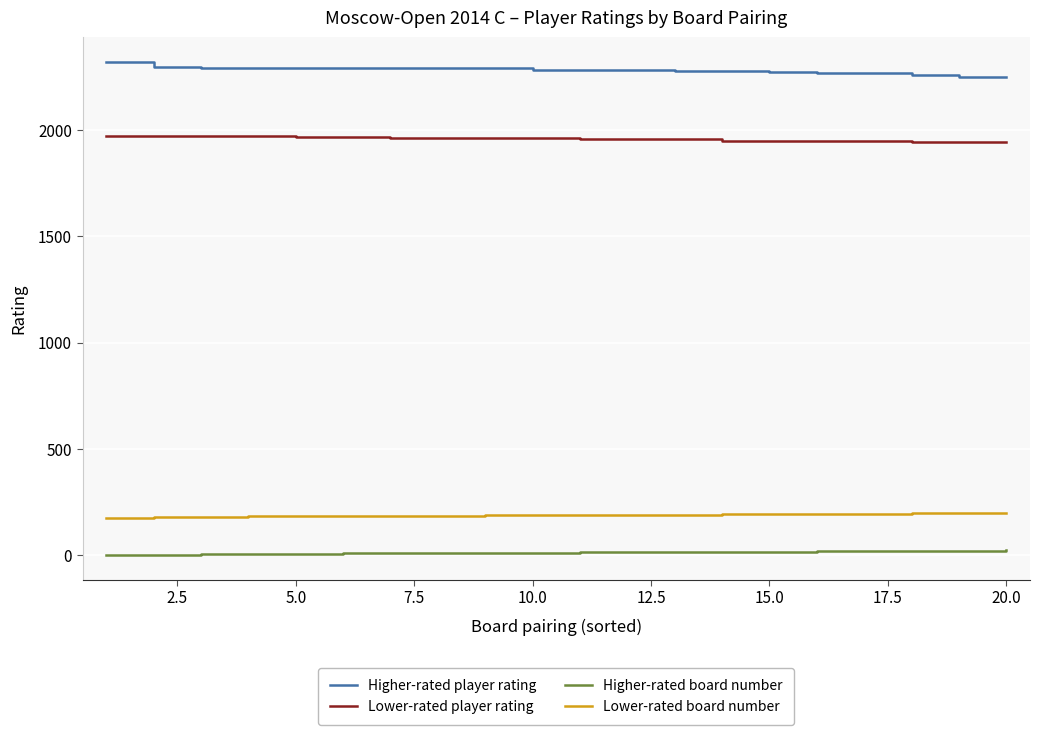

True or false: Higher-rated player rating and Lower-rated board number intersect in this chart.

False